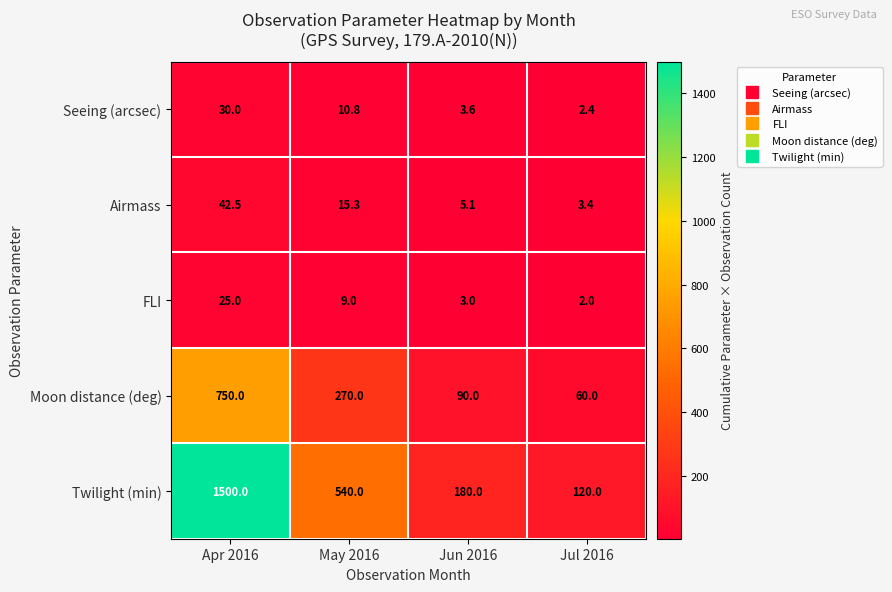

At Jun 2016, list the series in order from smallest to largest.

FLI, Seeing (arcsec), Airmass, Moon distance (deg), Twilight (min)